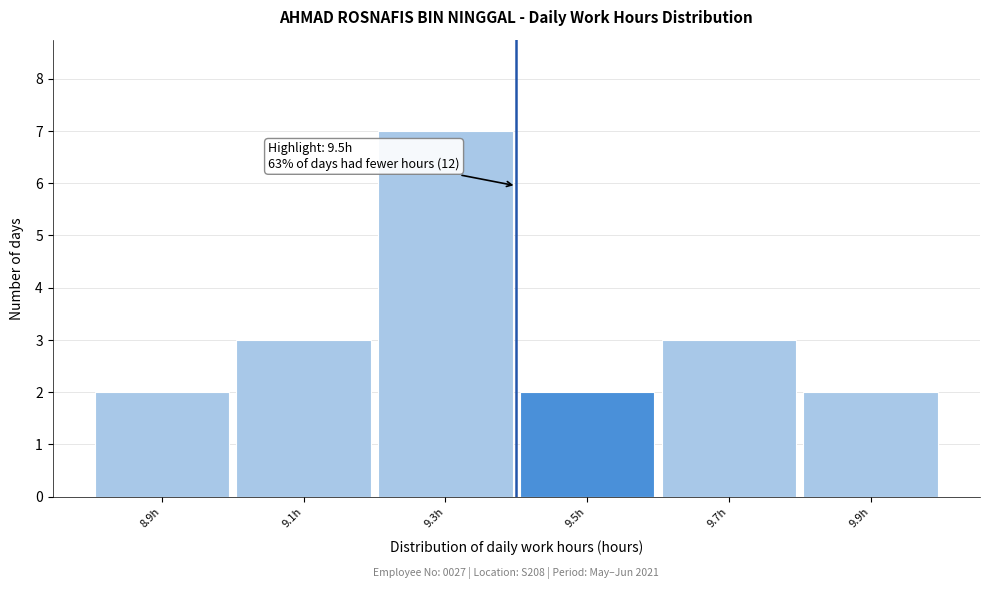

Reading left to right, what are all the values shown in this chart?

2	3	7	2	3	2